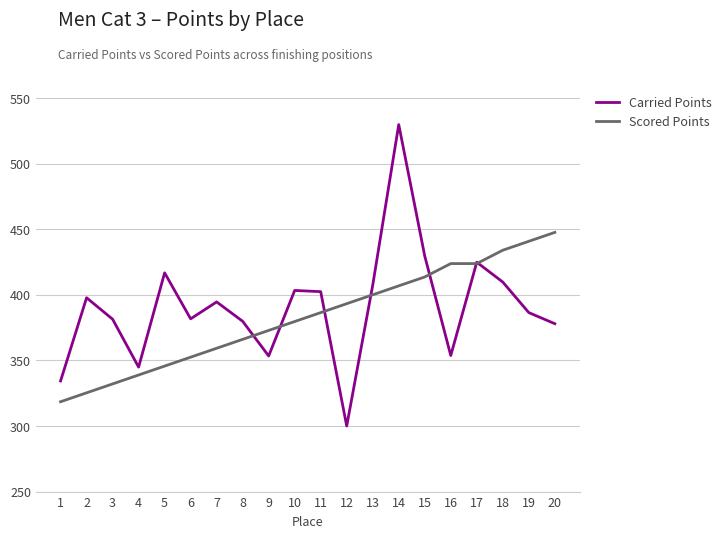

What is the difference between the maximum and second lowest values in the Scored Points series?

122.3